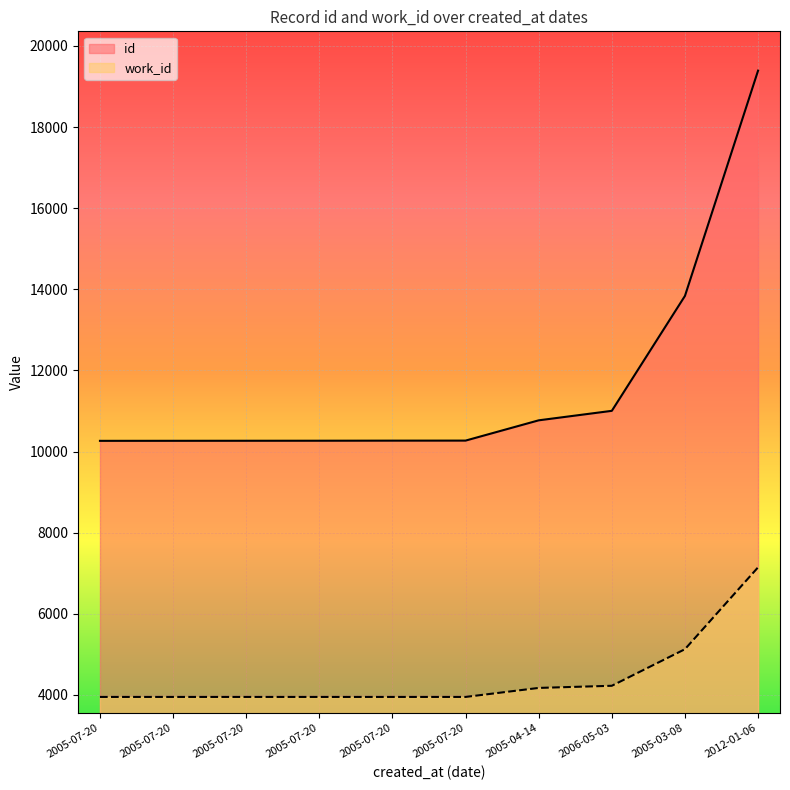

True or false: work_id and id cross at least once.

False